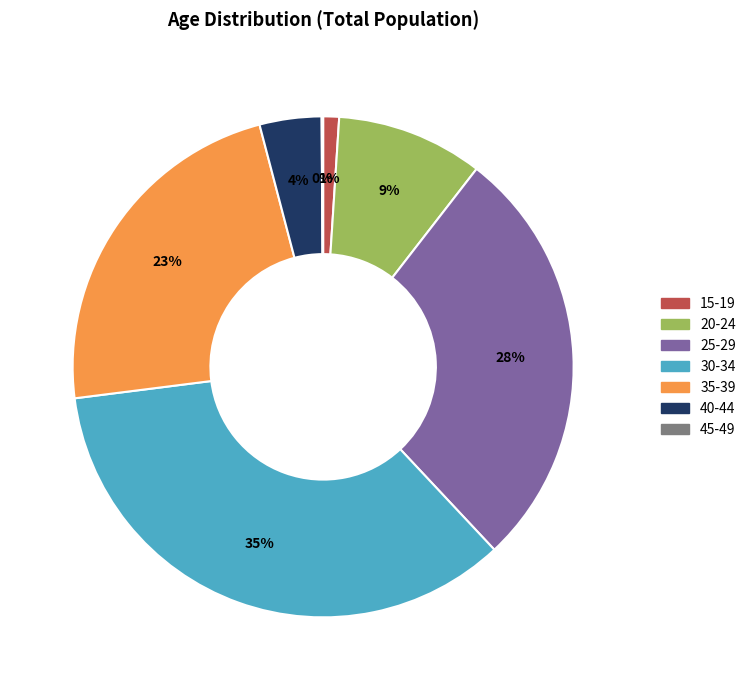

To the nearest percent, what is the difference between the largest and smallest slice percentages?

35%